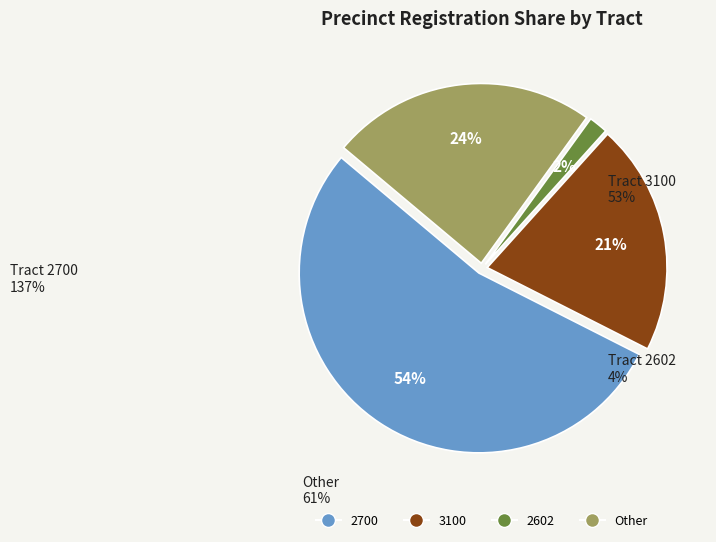

Does any single category account for the majority?

Yes